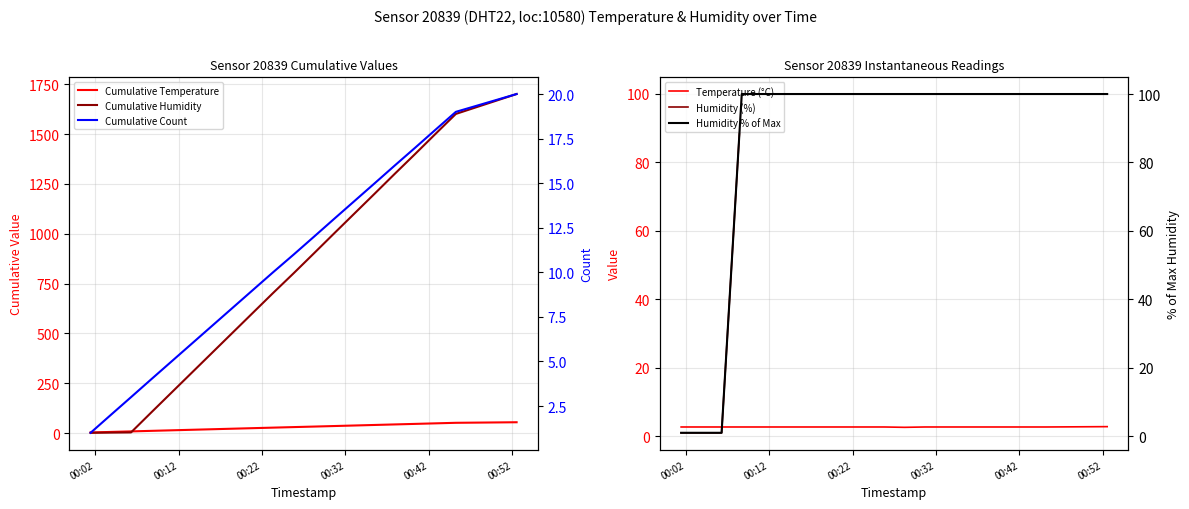

Which label corresponds to the smallest value in the chart?

00:02